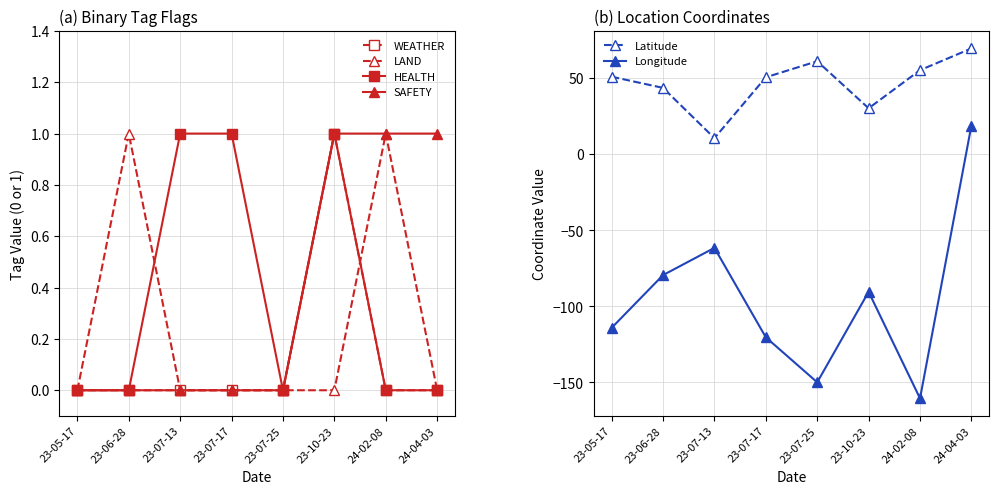

True or false: WEATHER has a value of 0.0 at 24-04-03.

True